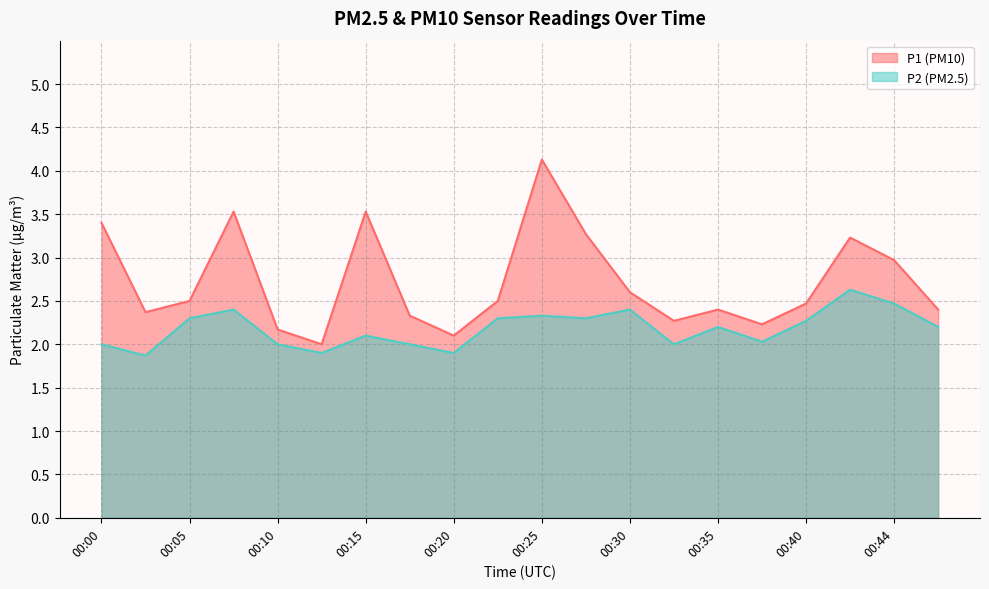

What is the sum of all P2 values?

43.6